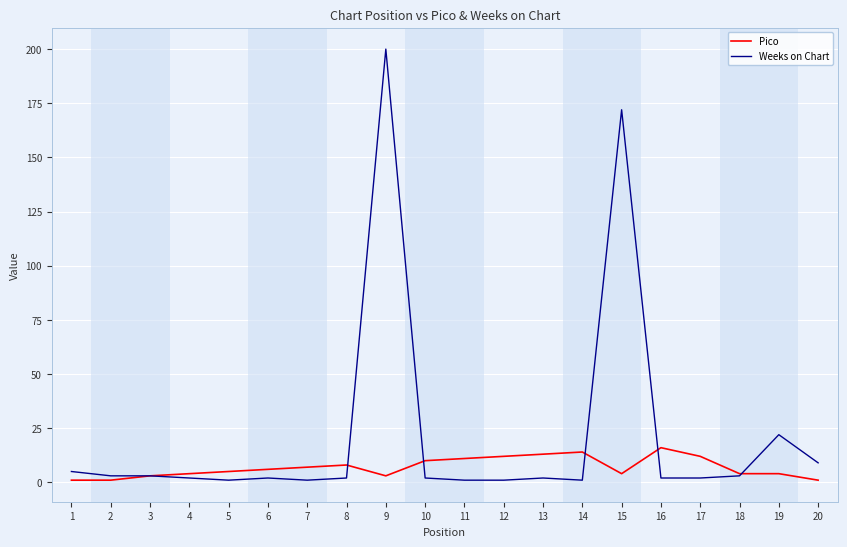

True or false: Weeks on Chart has a value of 2 at 8.

True